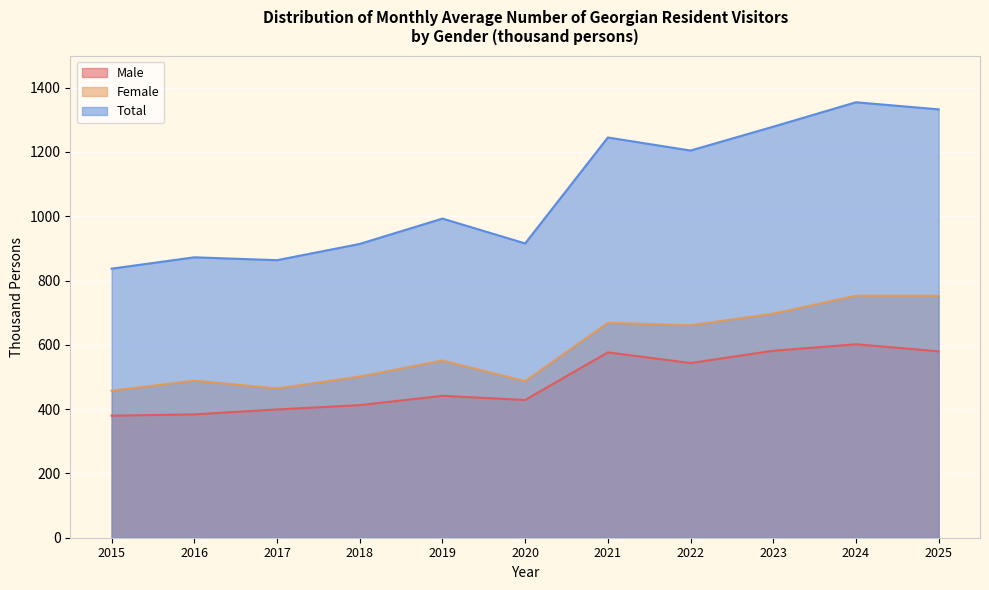

What is the smallest value displayed?

379.7